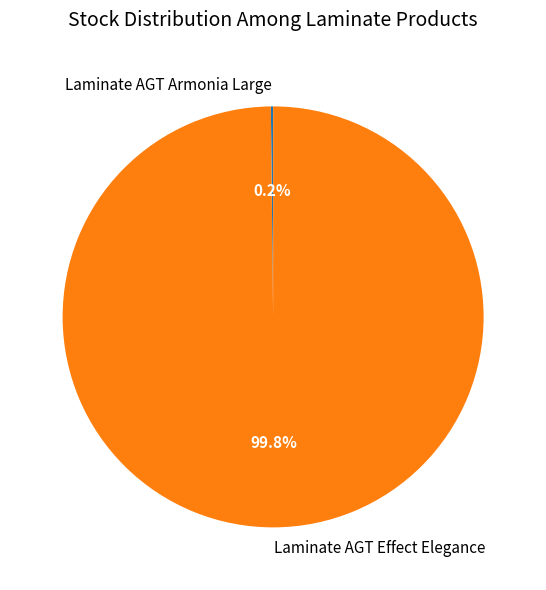

What is the largest slice in the pie chart?

Laminate AGT Effect Elegance